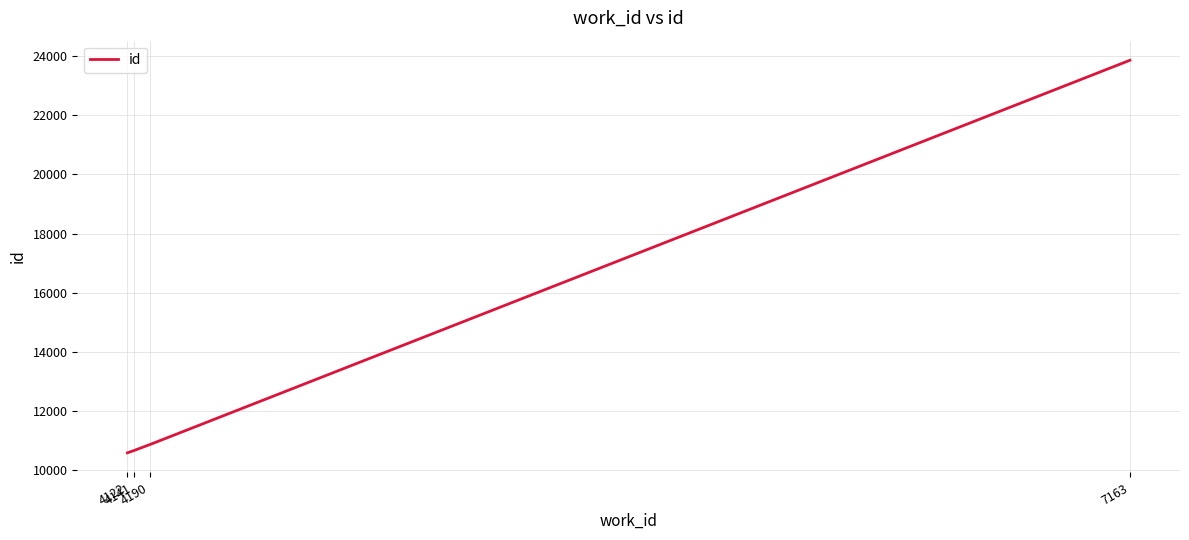

The value at 4122 is 10584. True or false?

True